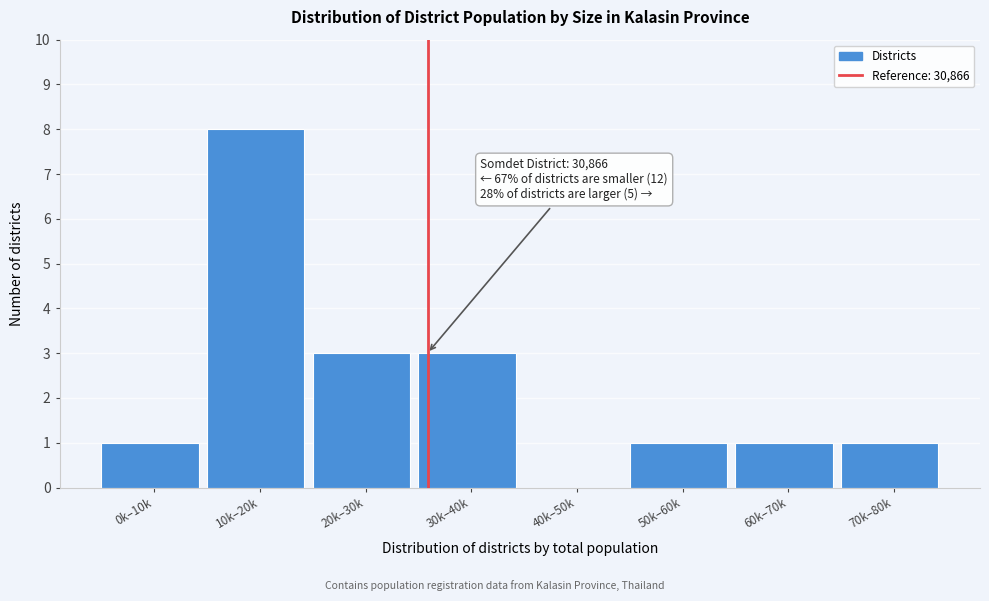

What is the sum of all values?

18